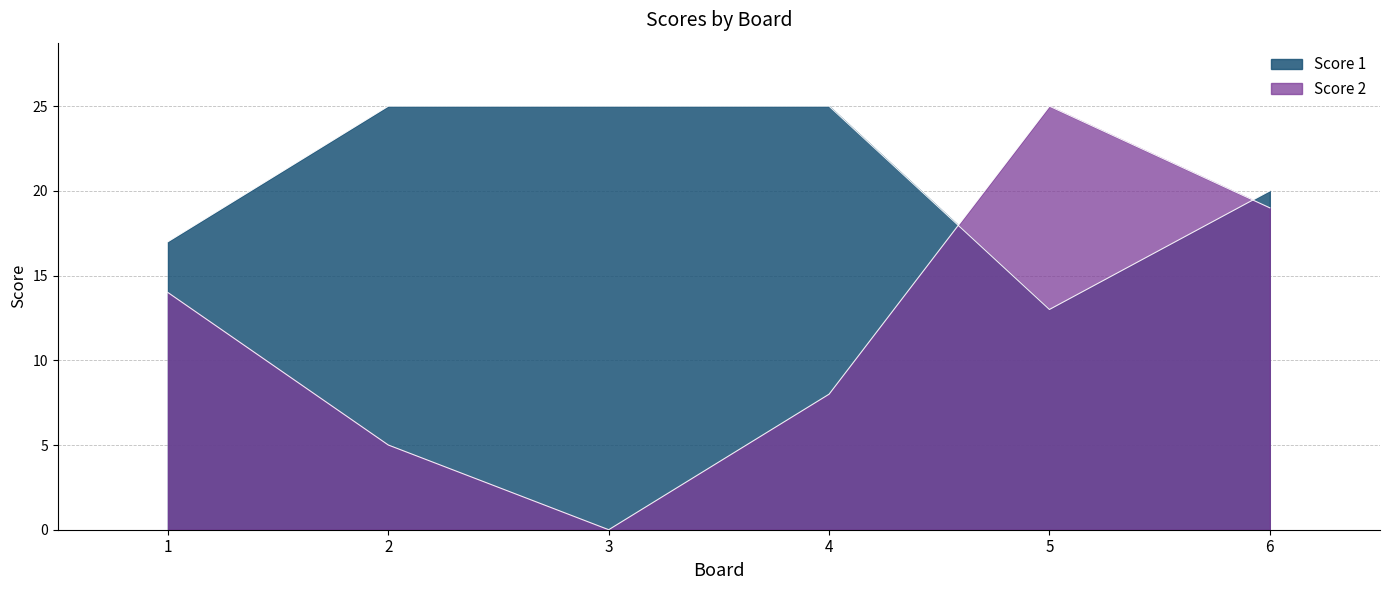

What is the value of the Score 1 point at the 4th from the left?

25